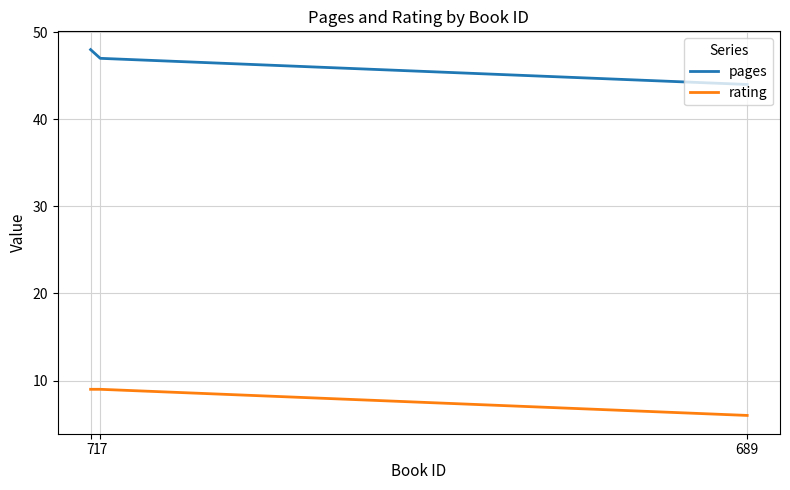

Is it true that pages equals 47 at 17?

True